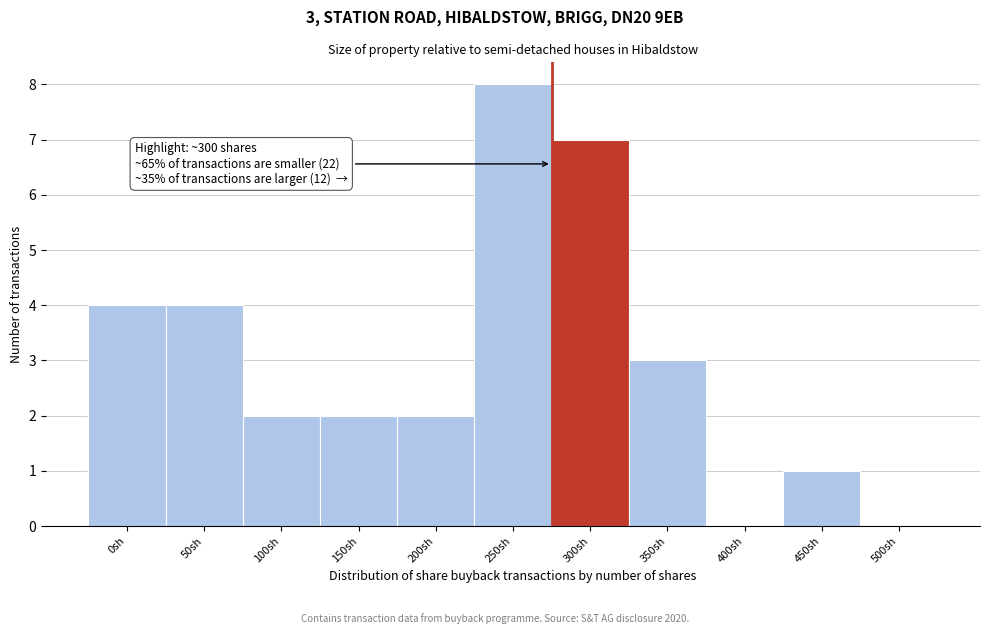

Reading left to right, list all the values displayed in this chart.

0sh=4	50sh=4	100sh=2	150sh=2	200sh=2	250sh=8	300sh=7	350sh=3	400sh=0	450sh=1	500sh=0